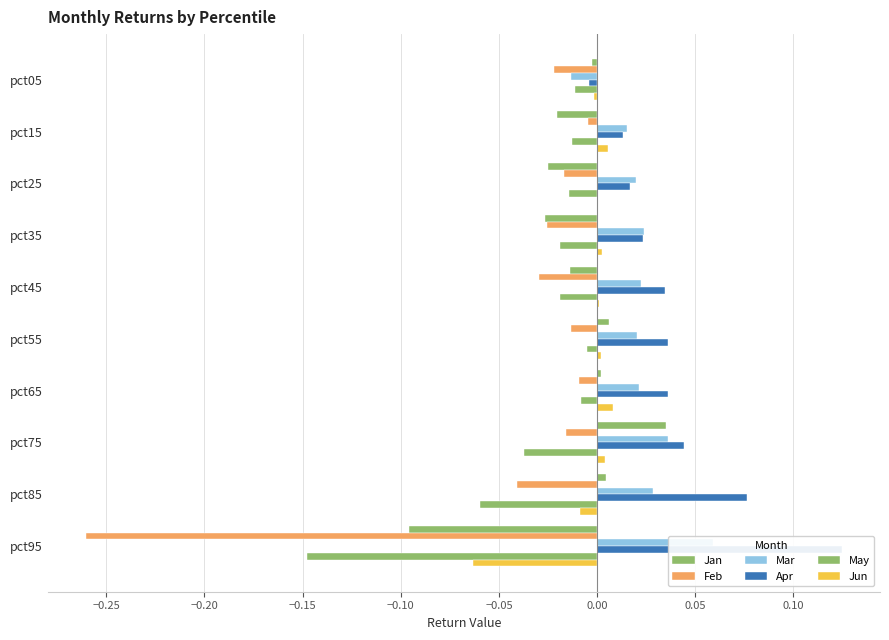

What is the difference between the highest and lowest values at pct35?

0.1